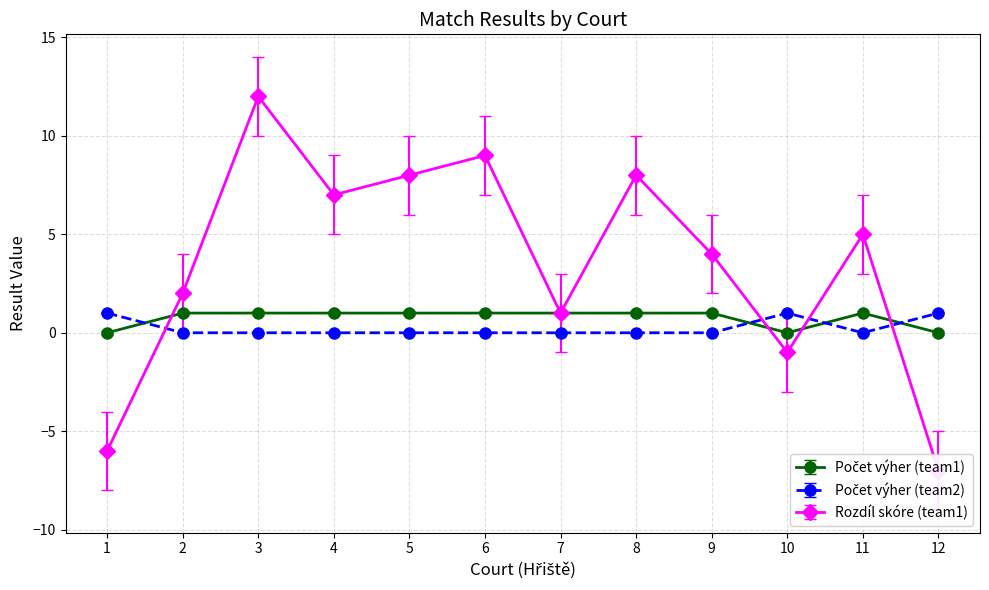

What is the difference between the highest and lowest values at 2?

1.1